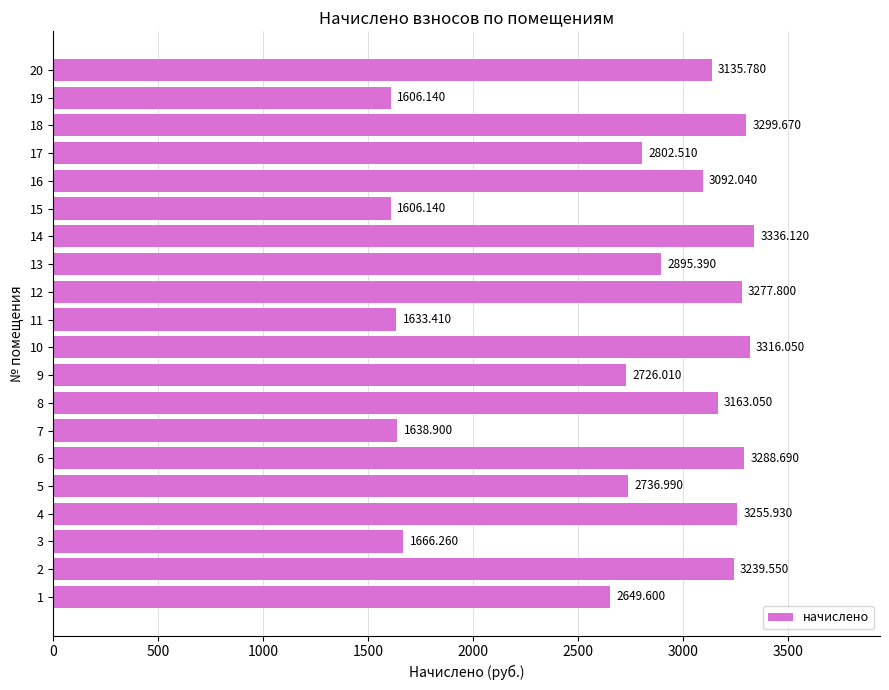

Which label corresponds to the largest value in the chart?

14